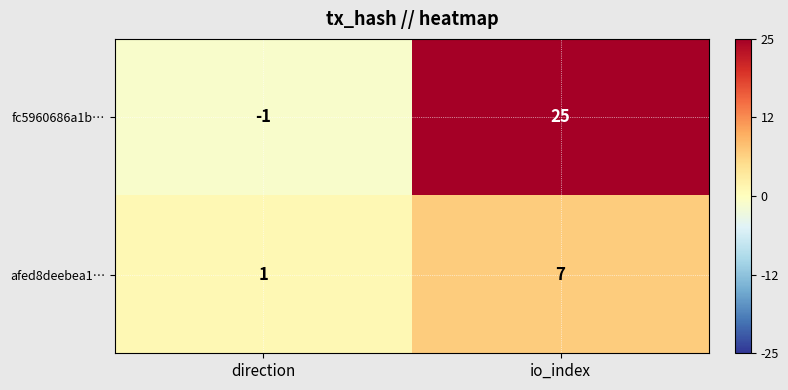

List the series in order of their peak value, lowest first.

afed8deebea1…, fc5960686a1b…